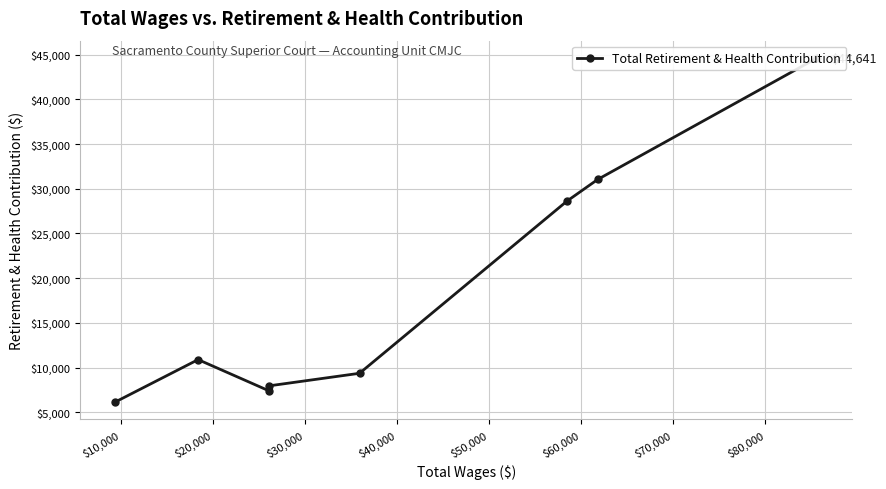

What is the sum of all values?

146012